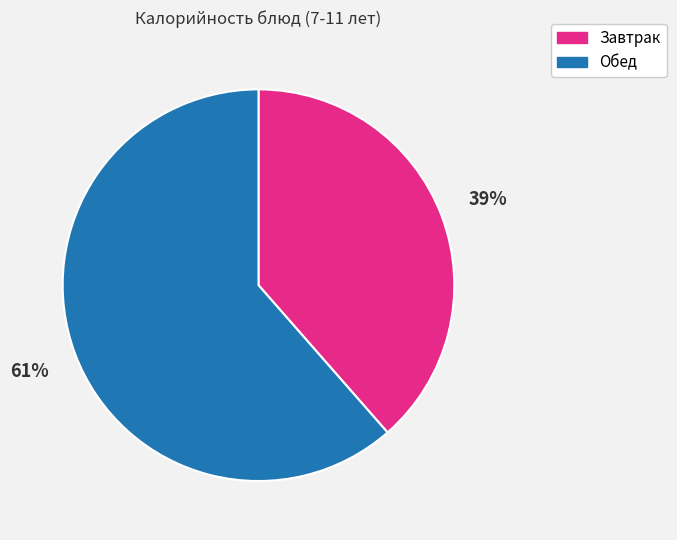

To the nearest percent, what is the average slice percentage?

50%